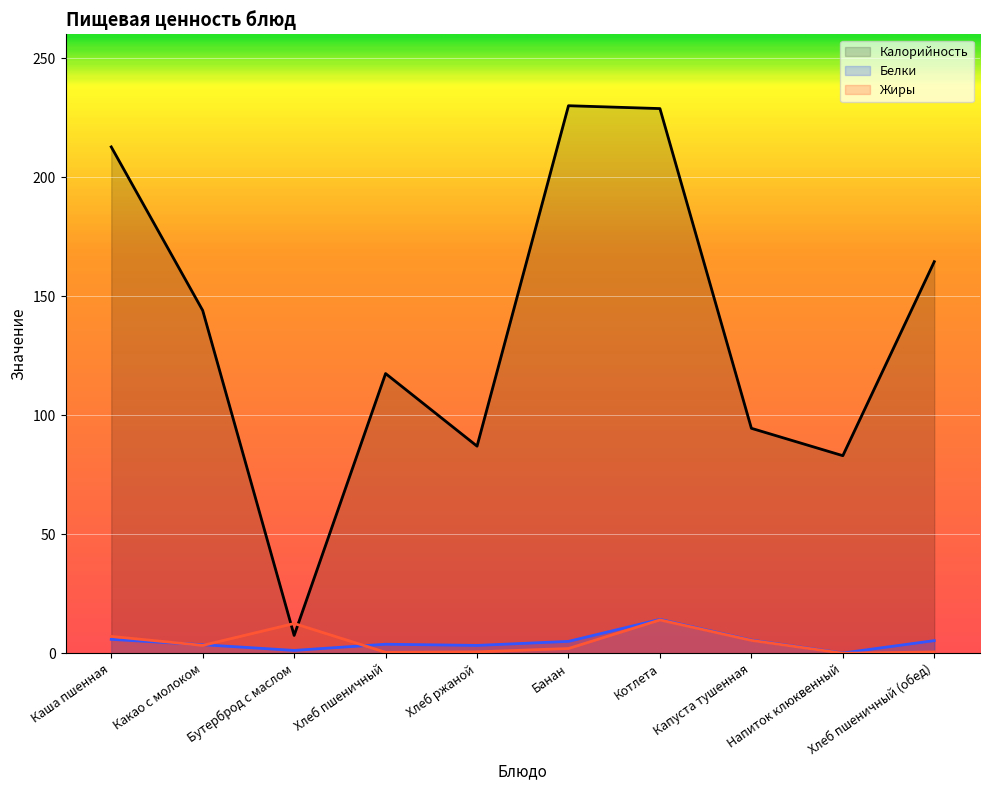

The value of Калорийность at Хлеб ржаной is 50.6. True or false?

False